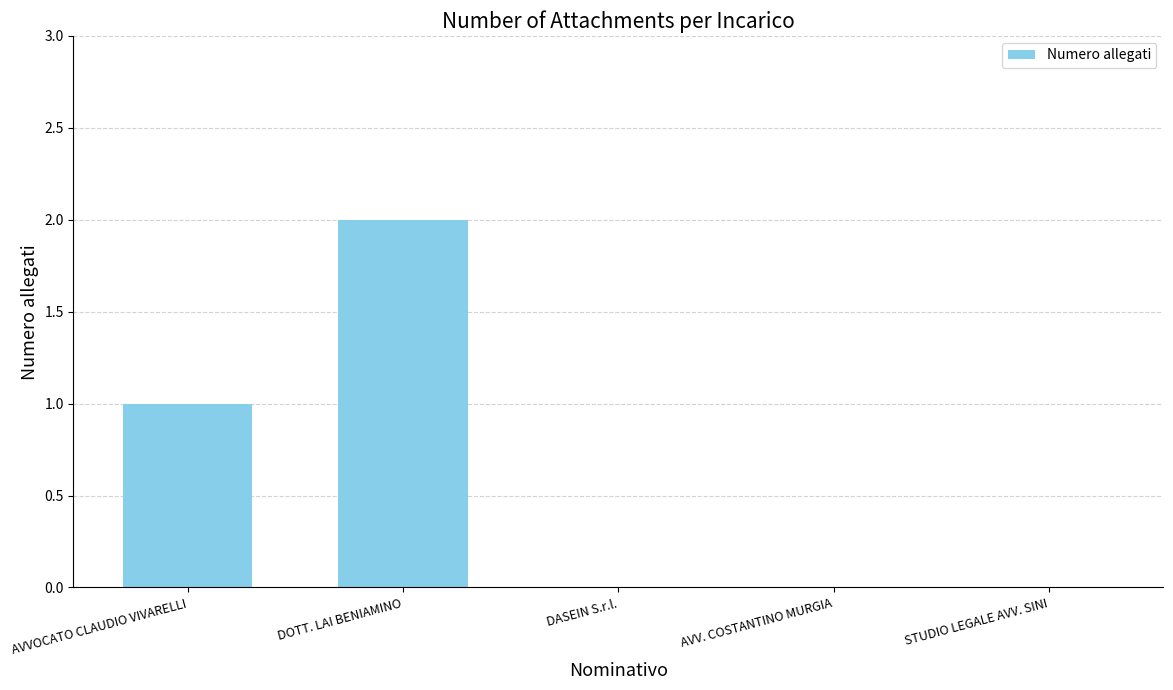

Between DOTT. LAI BENIAMINO and STUDIO LEGALE AVV. SINI, which is larger?

DOTT. LAI BENIAMINO